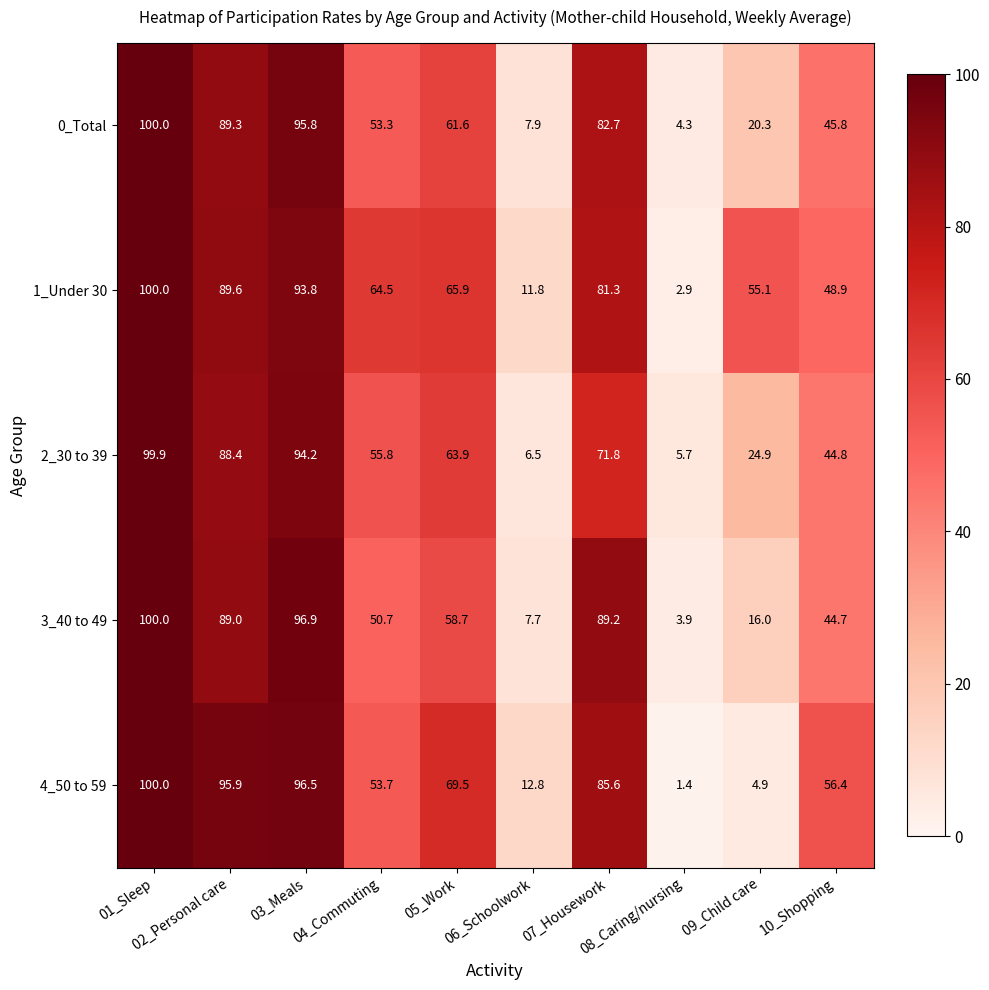

What is the average value of the 2_30 to 39 series?

55.6